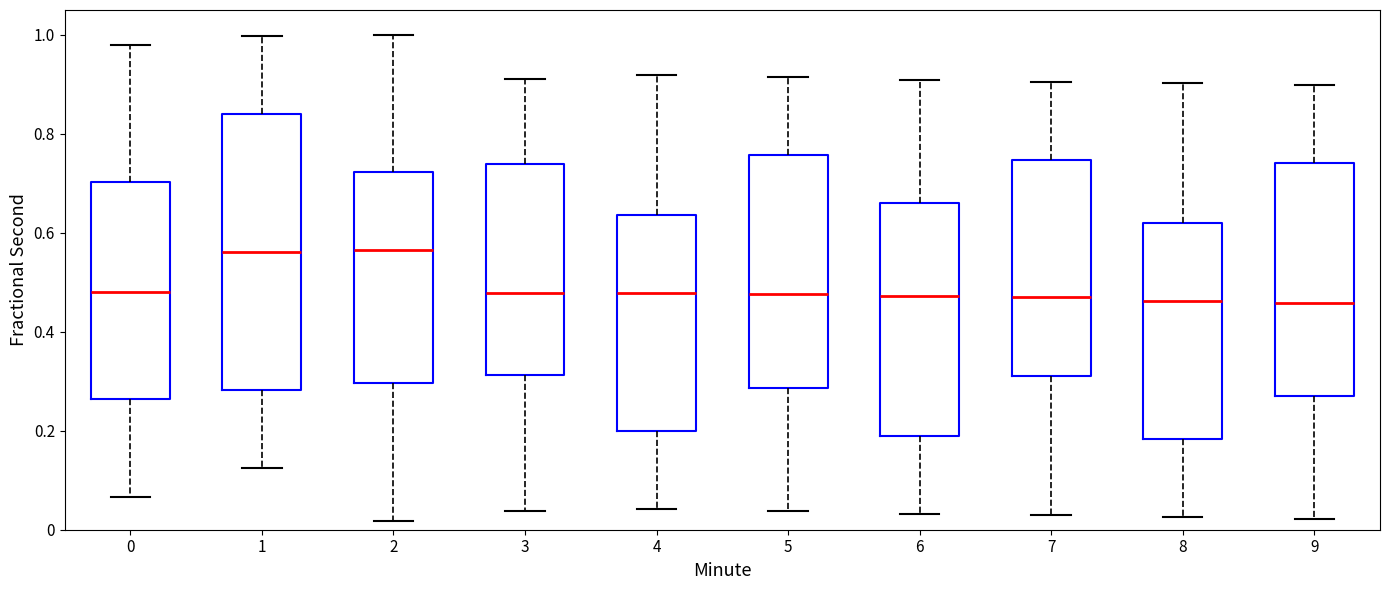

Comparing the boxes themselves (not the whiskers), which one is the tallest?

1